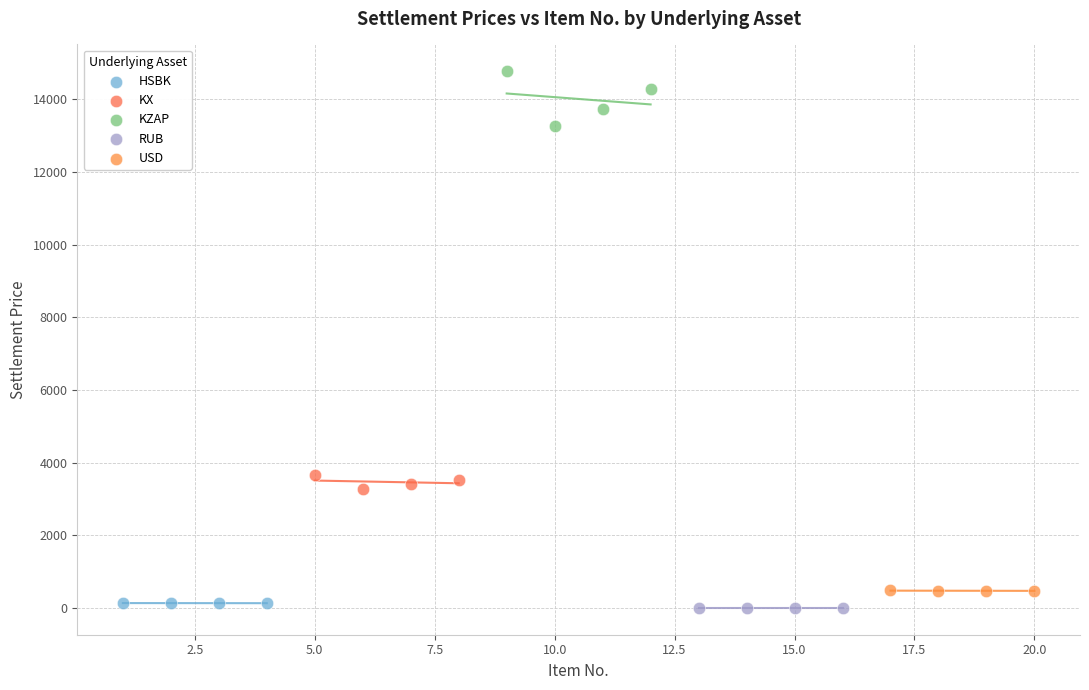

Which series has the largest Y range (max minus min)?

KZAP